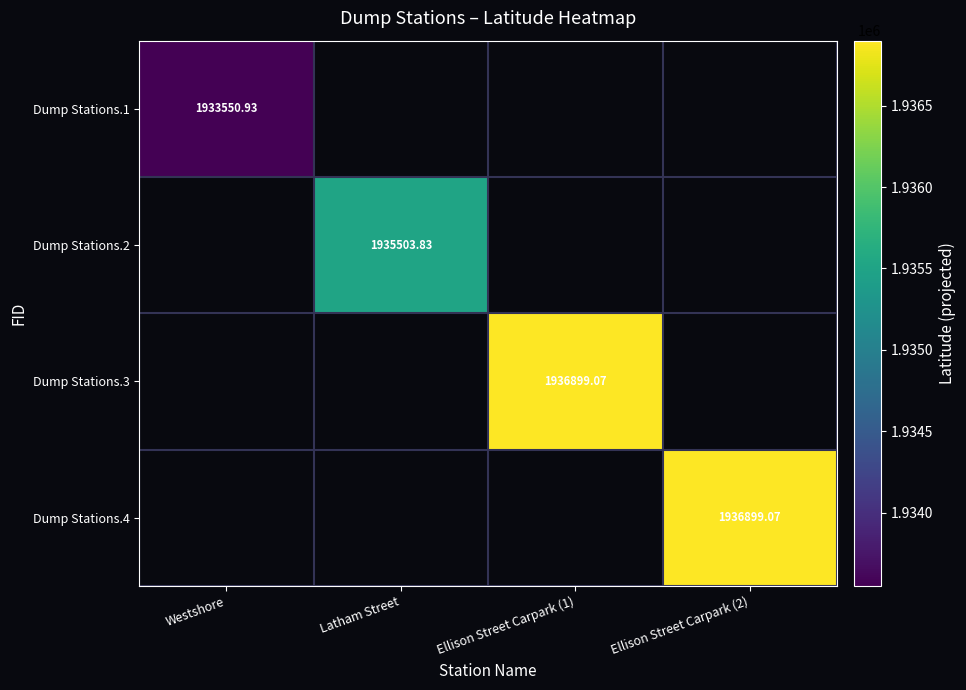

Count the number of categories in the chart.

4